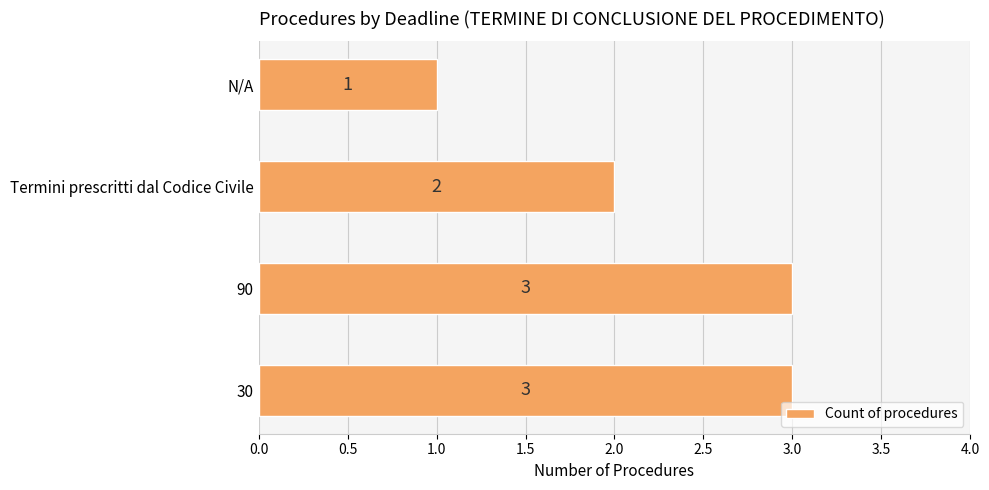

What is the minimum value shown in the chart?

1